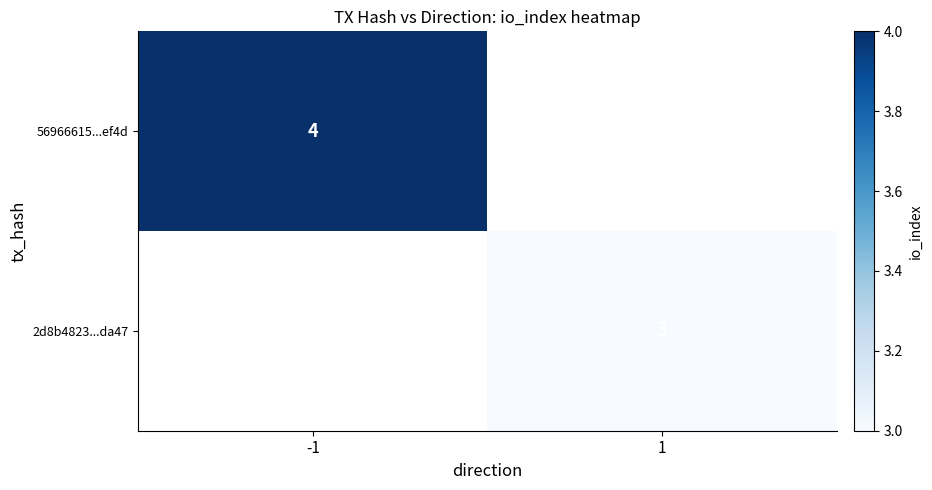

The 56966615...ef4d series shows 7 at -1. True or false?

False